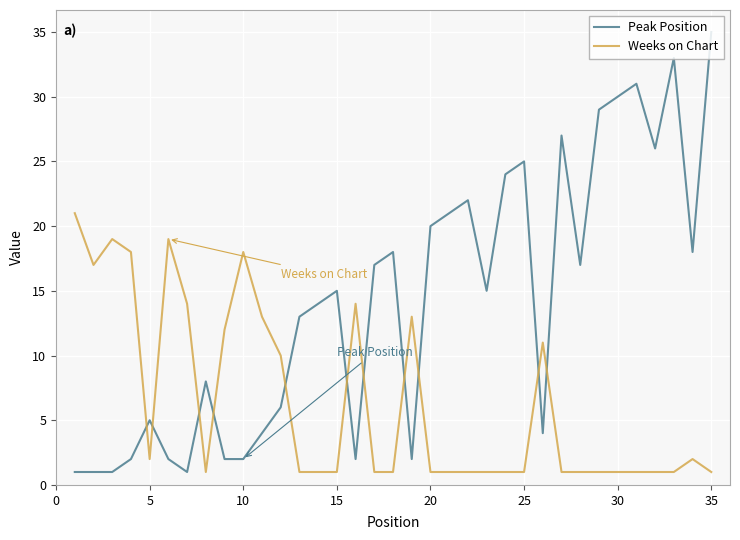

Rank the series by their maximum value, from lowest to highest.

Weeks on Chart, Peak Position